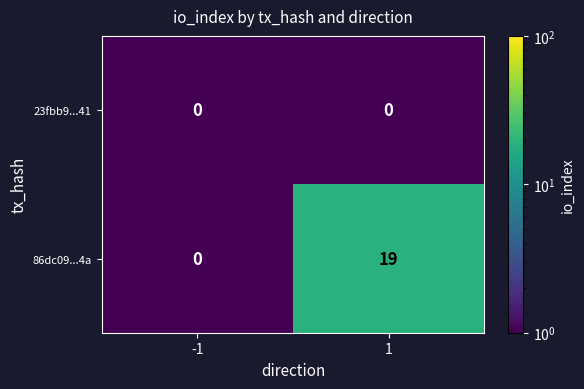

Between -1 and 1, which series saw the biggest shift?

86dc09...4a